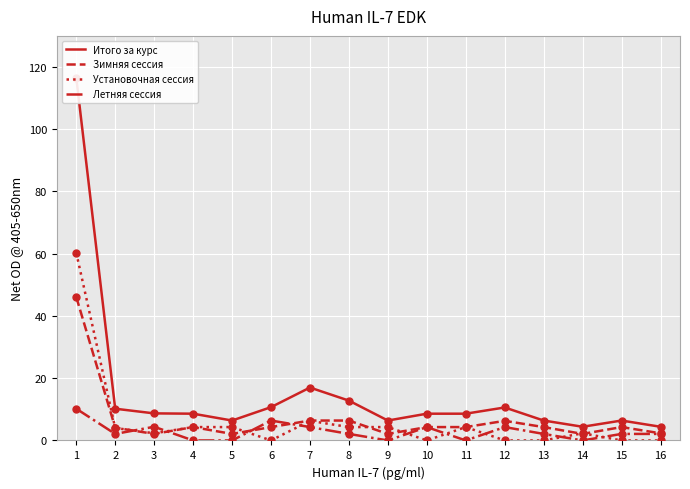

Which series reaches the maximum Y coordinate?

Итого за курс